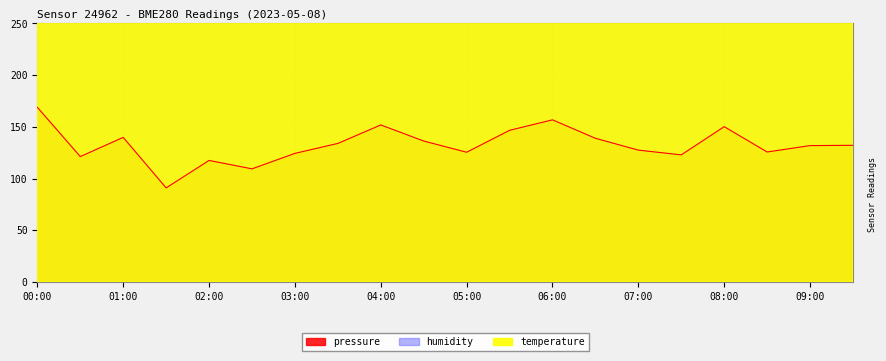

What is the difference between the maximum and minimum values in the temperature series?

390.0